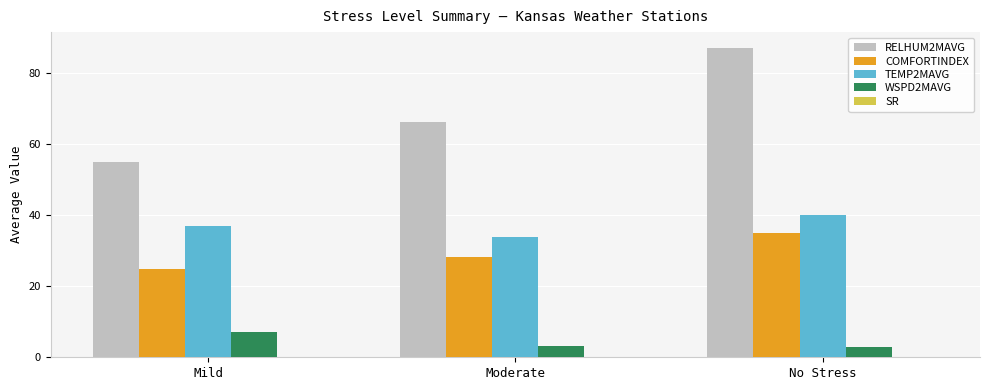

What position from the right is Moderate?

2